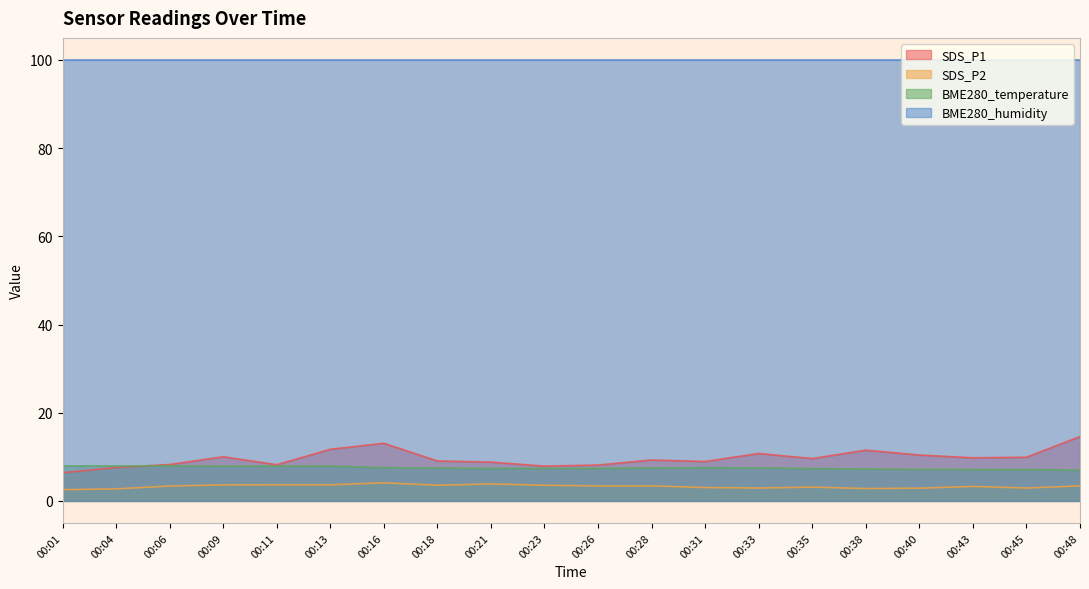

Where does the SDS_P2 series first go above 3?

00:06